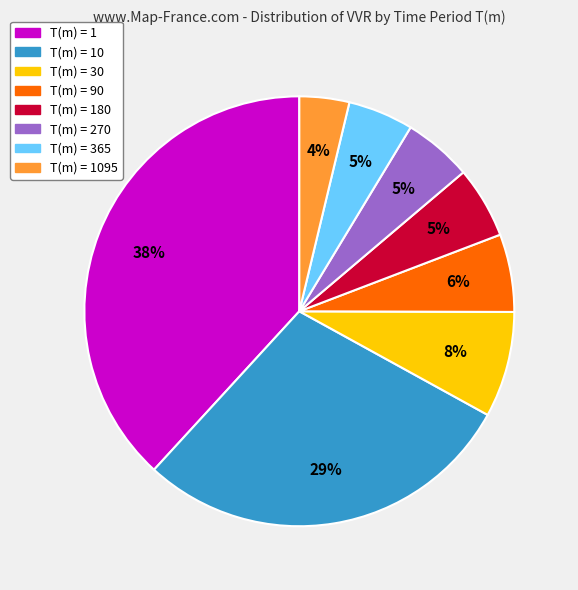

To the nearest percent, what is the difference between the largest and smallest slice percentages?

34%